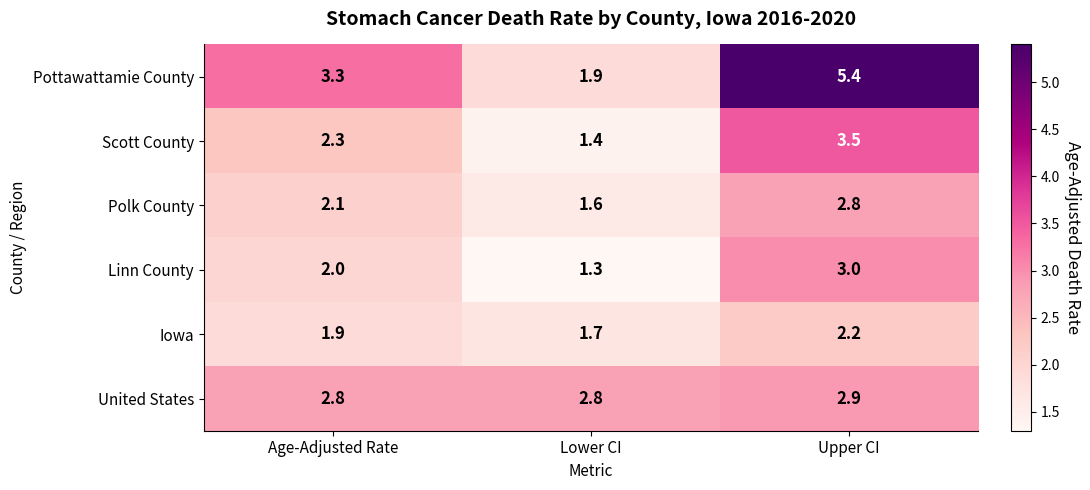

Count the number of data series in this chart.

6